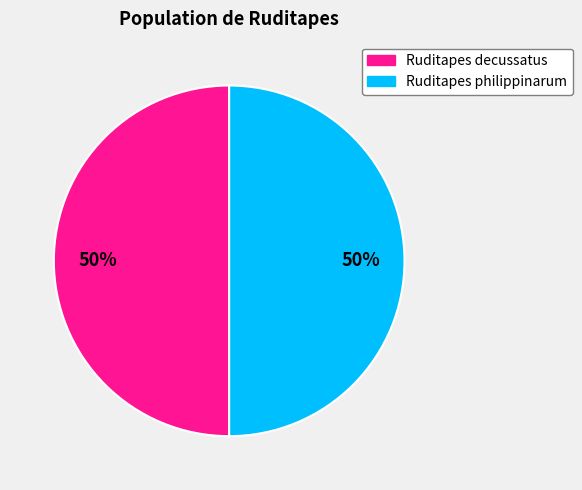

To the nearest percent, what is the average slice percentage?

50%